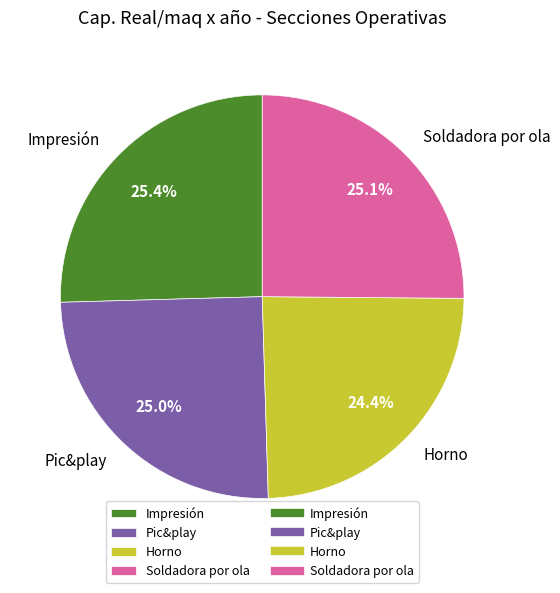

To the nearest percent, what portion does Pic&play represent?

25%